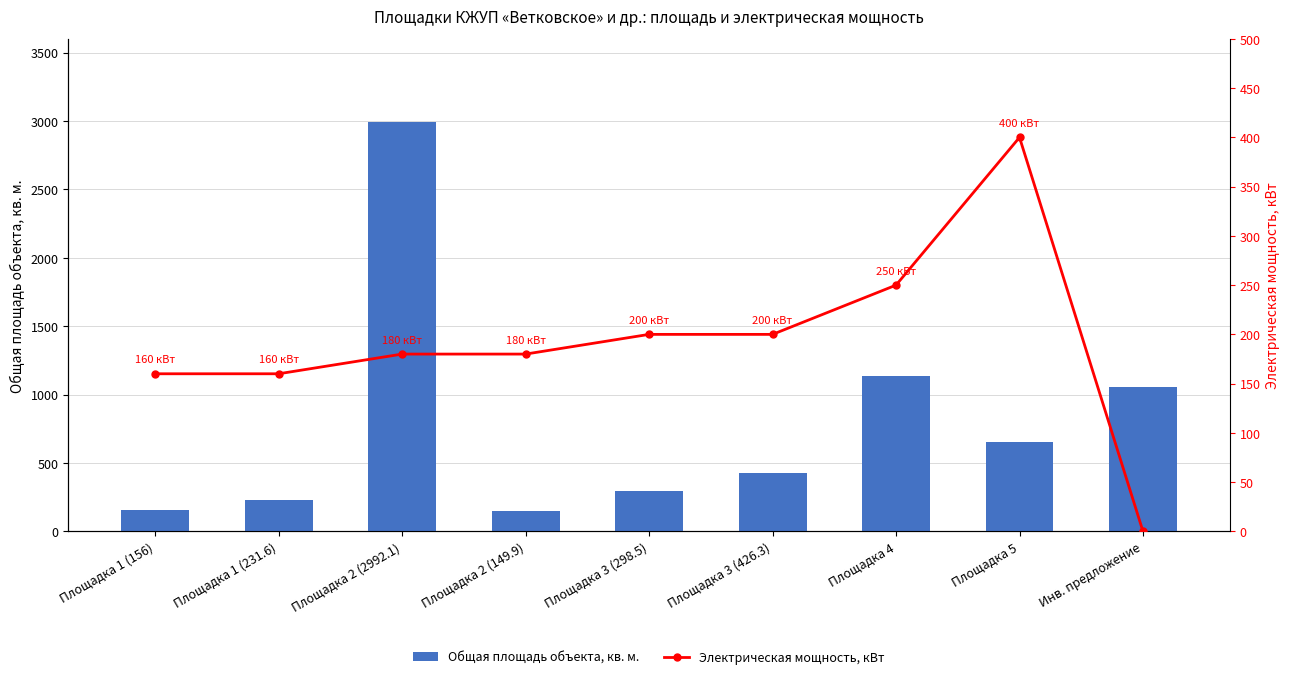

Which series changed the most between Площадка 1 (156) and Площадка 3 (298.5)?

Общая площадь объекта, кв. м.